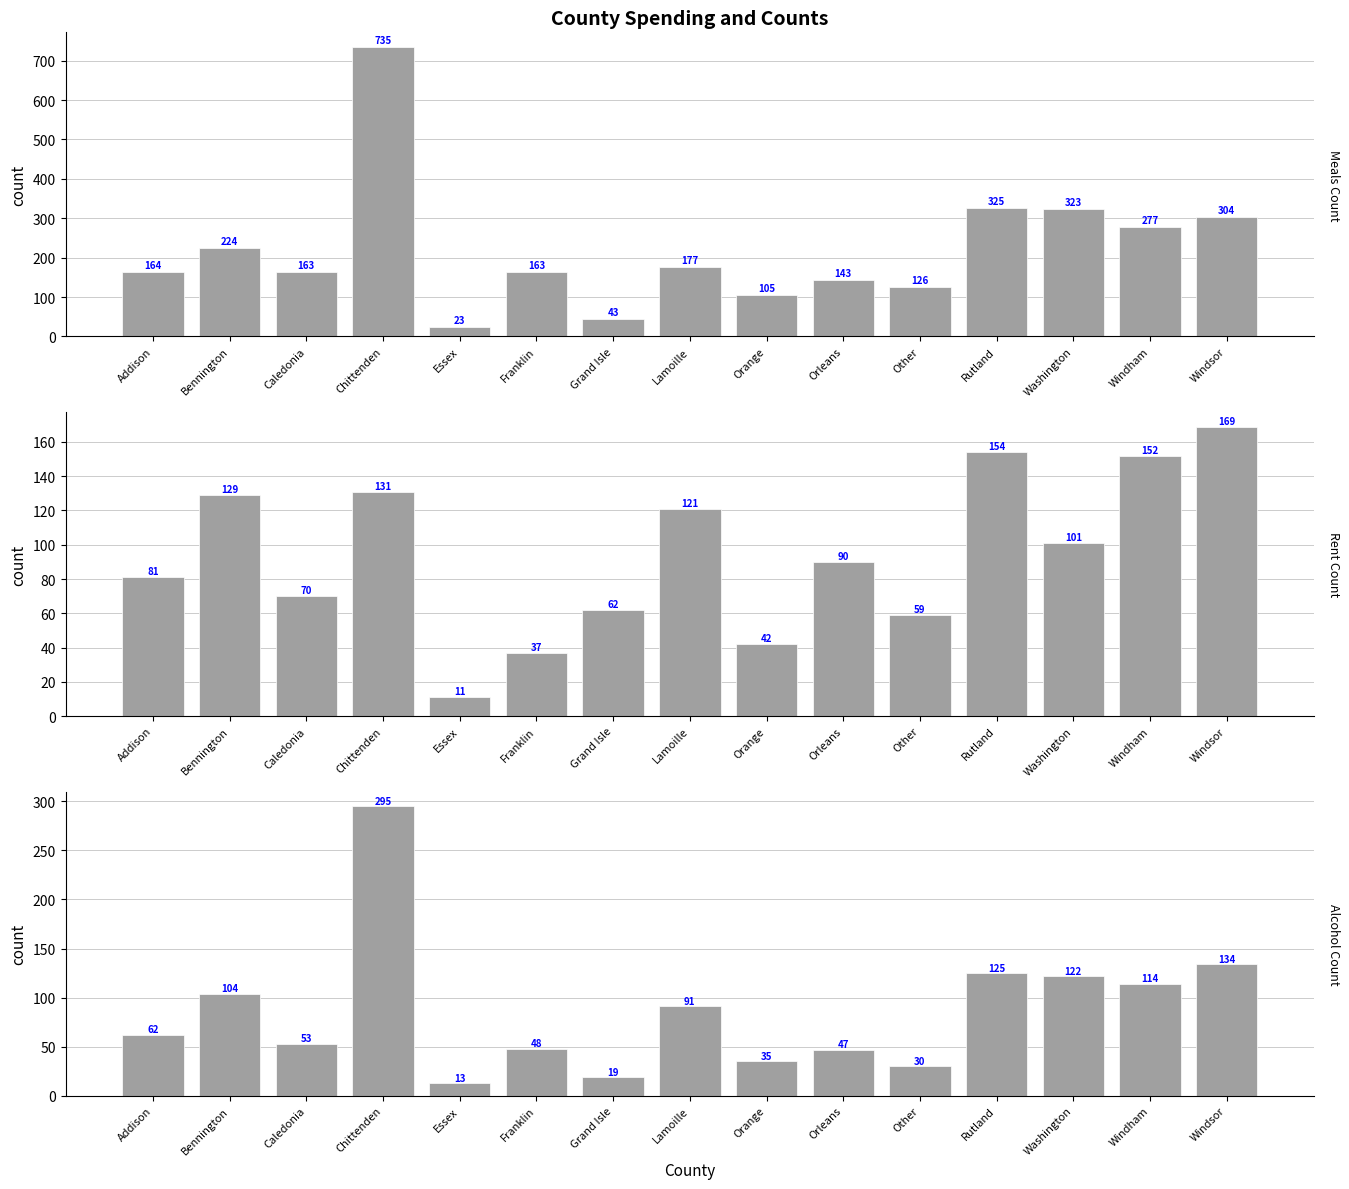

At how many categories does at least one series exceed 695?

1